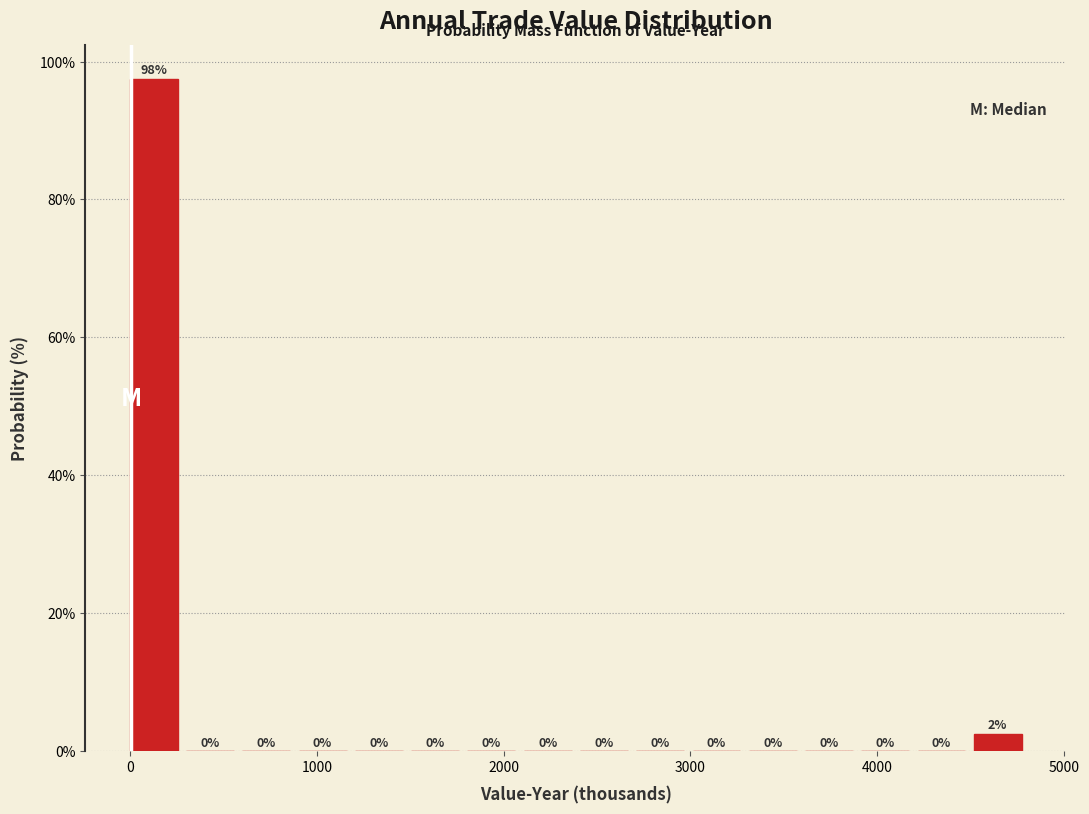

Read against the x-axis, roughly where is the centre of the tallest bar?

100